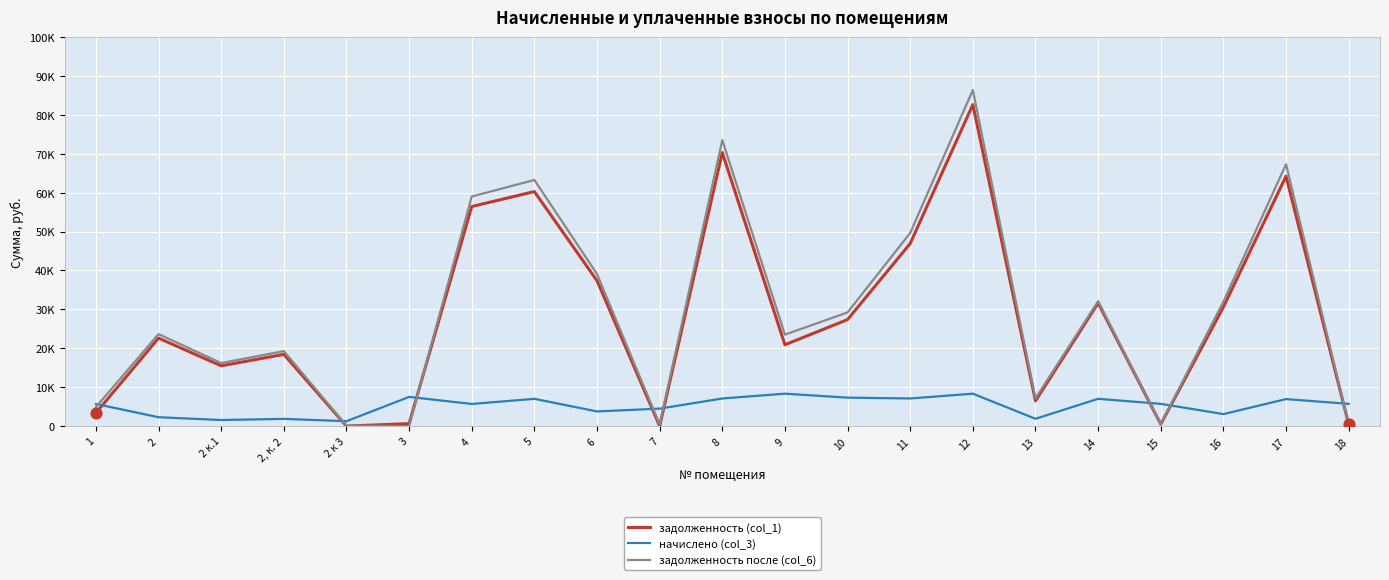

Which series has the largest total across all categories?

задолженность после (col_6)